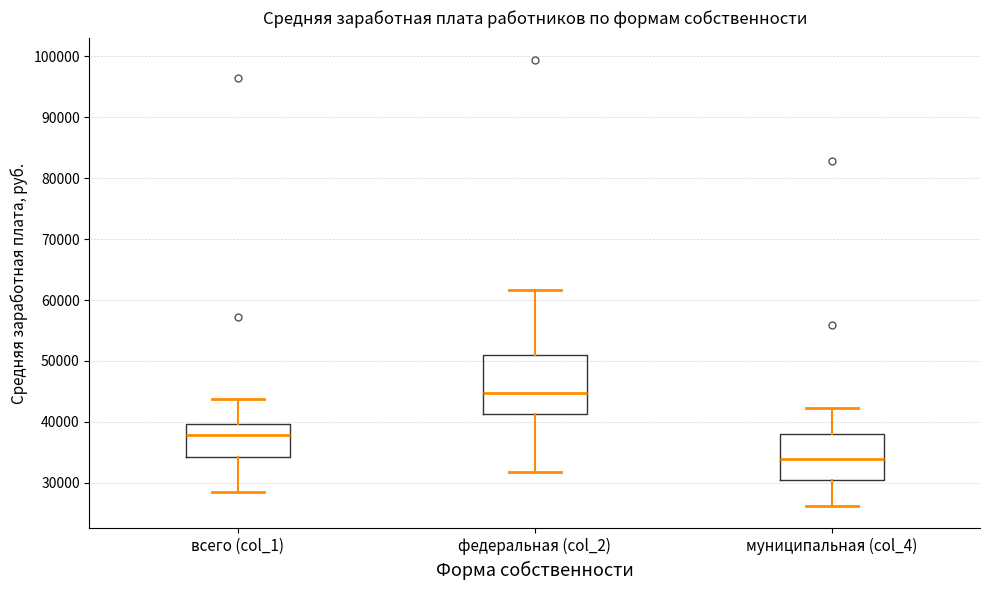

Reading left to right, transcribe this box plot: for each box, give where its median line is, the range the box spans, and where its two whiskers end, as read against the y-axis. The values are not printed on the chart, so give them approximately, as read against the axis.

всего (col_1): median 38000, box 34000 to 40000, whiskers 28000 to 44000
федеральная (col_2): median 45000, box 41000 to 51000, whiskers 32000 to 62000
муниципальная (col_4): median 34000, box 30000 to 38000, whiskers 26000 to 42000